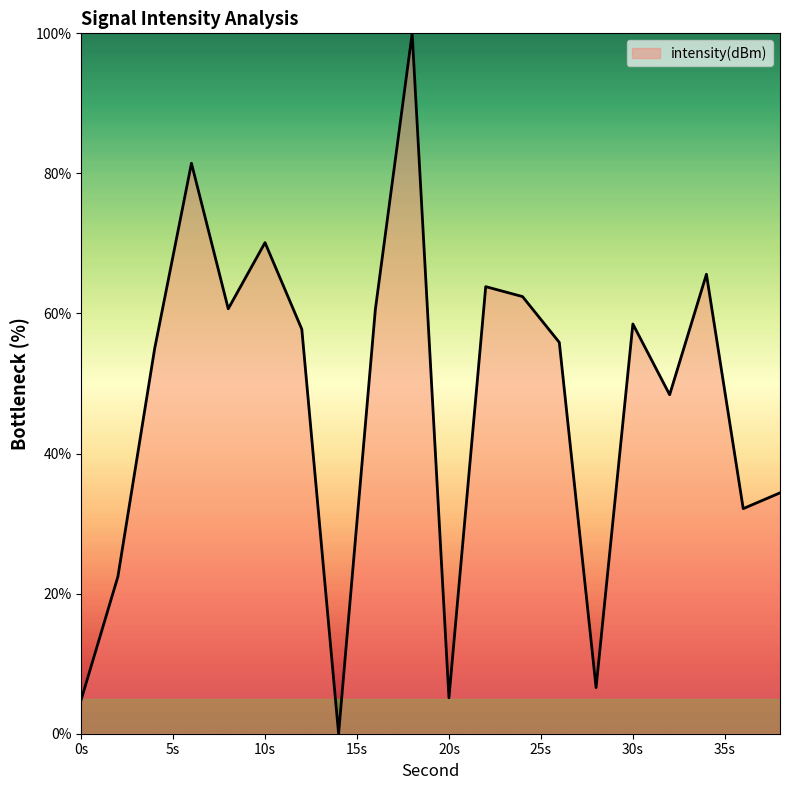

What is the difference between the maximum and minimum values?

100.0